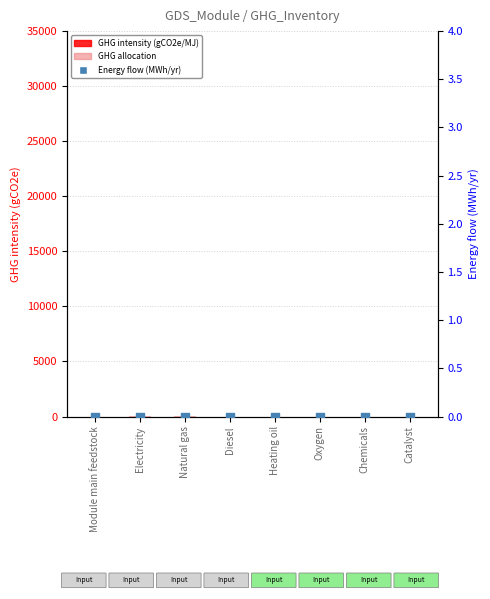

Which series contains the highest Y value?

GHG emissions allocation